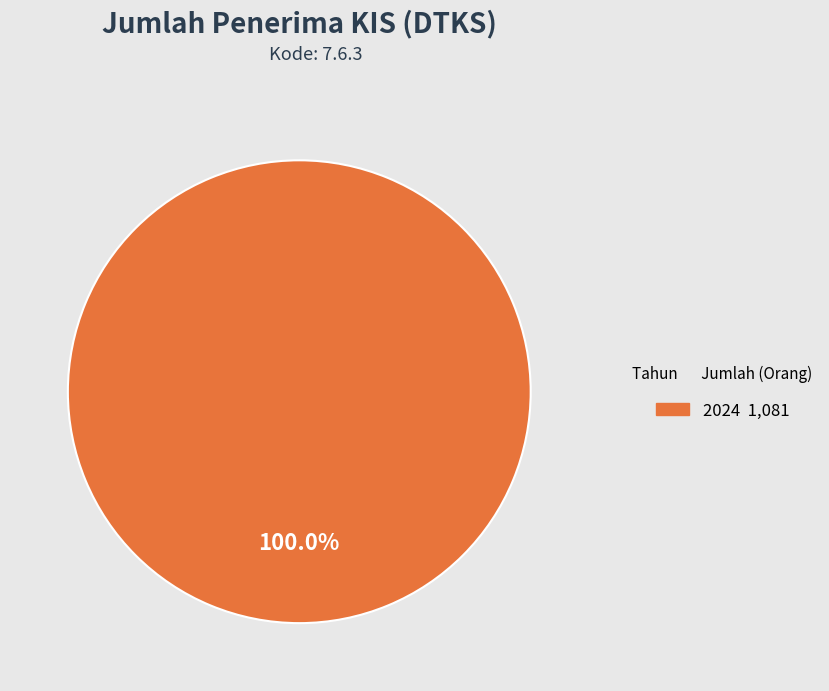

How many slices are in this pie chart?

1